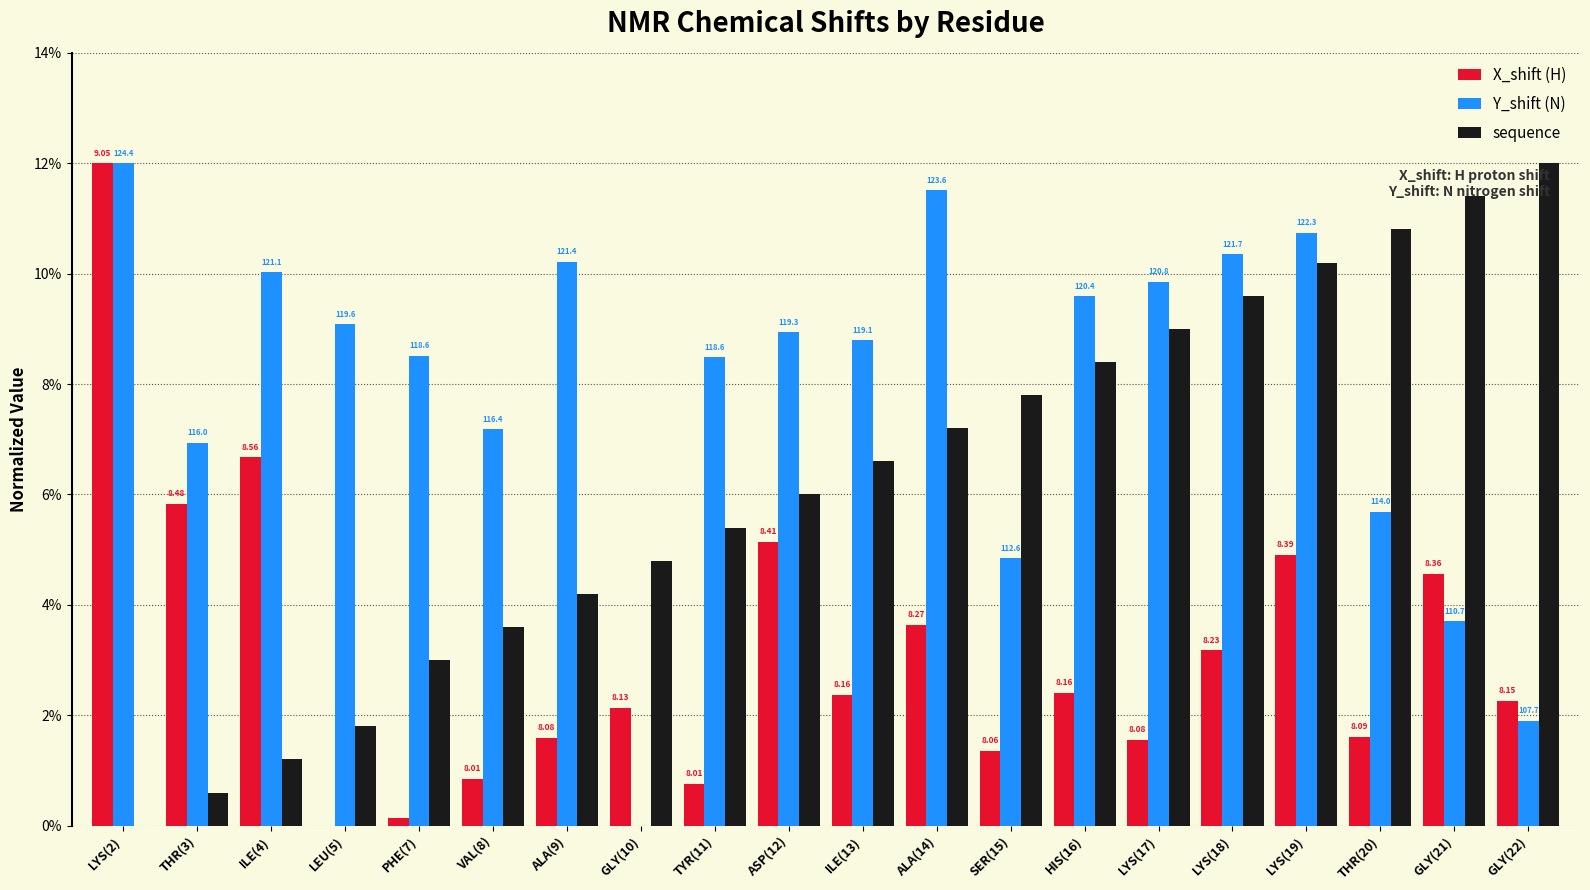

What is the maximum value shown in the chart?

12.0